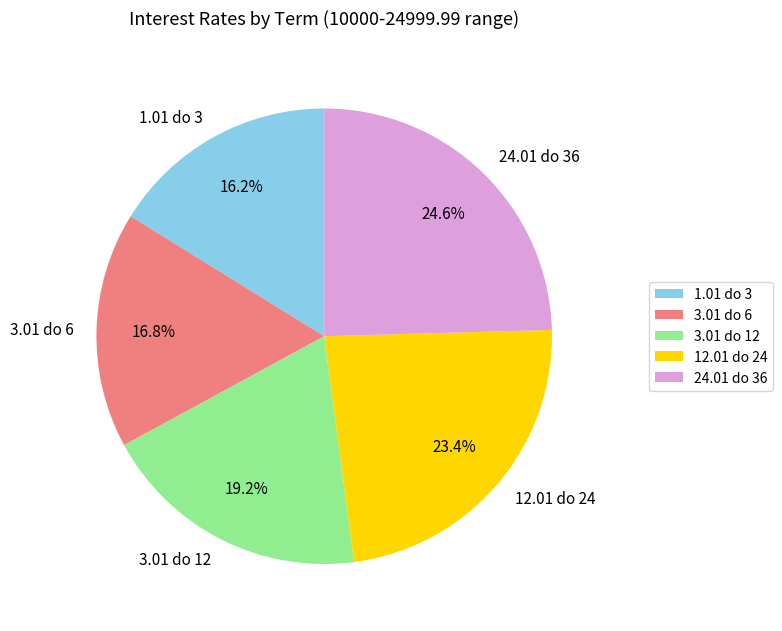

To the nearest percent, what is the difference between the 3.01 do 12 and 3.01 do 6 slice percentages?

2%